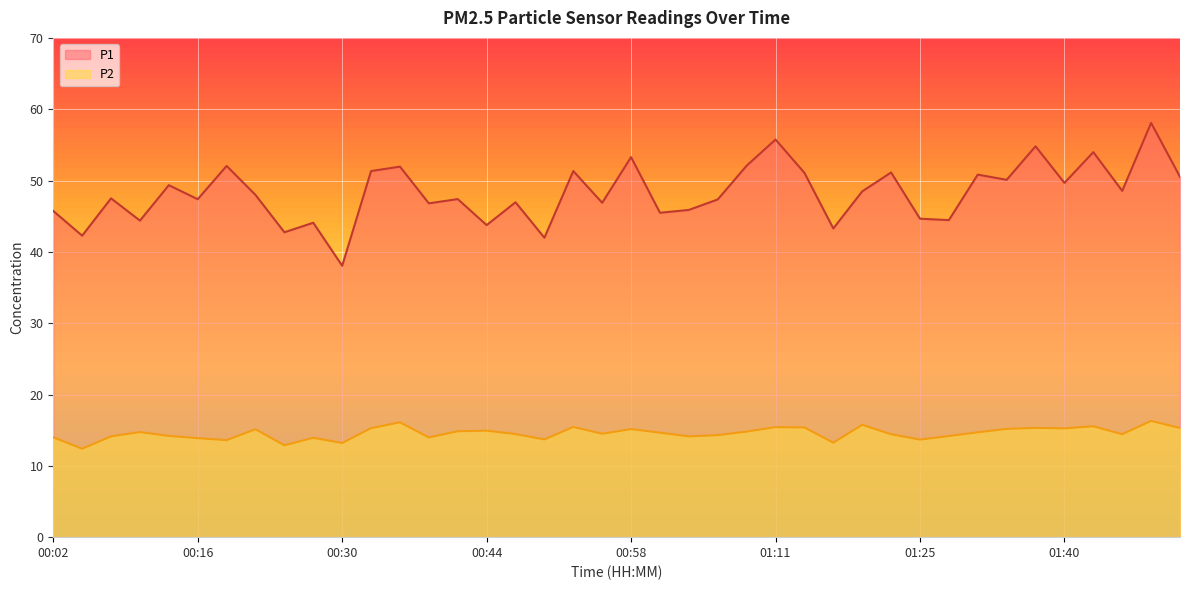

Which label corresponds to the largest value in the chart?

01:48